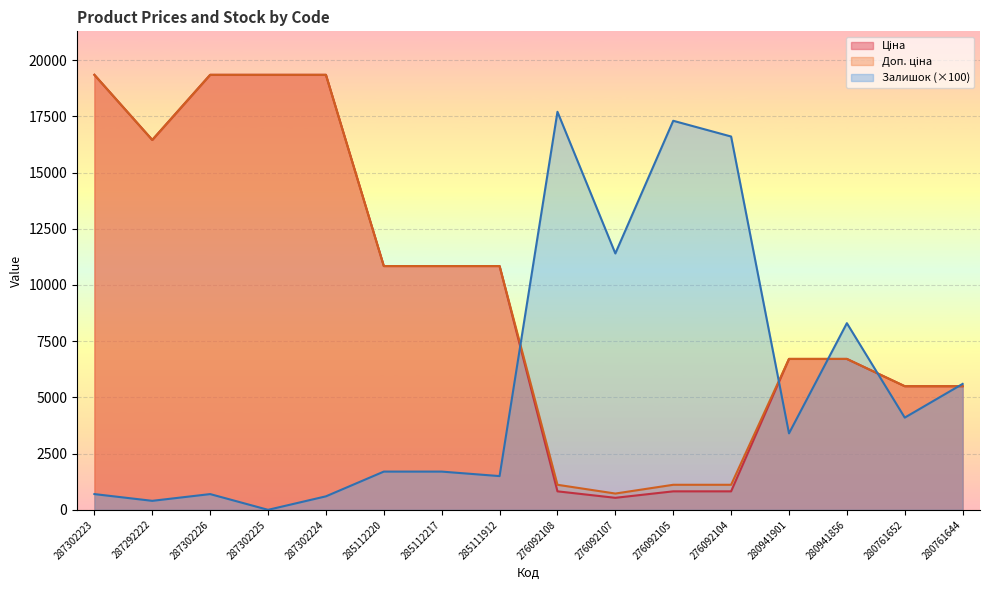

What is the difference between the Ціна values at 285112217 and 276092108?

10018.1